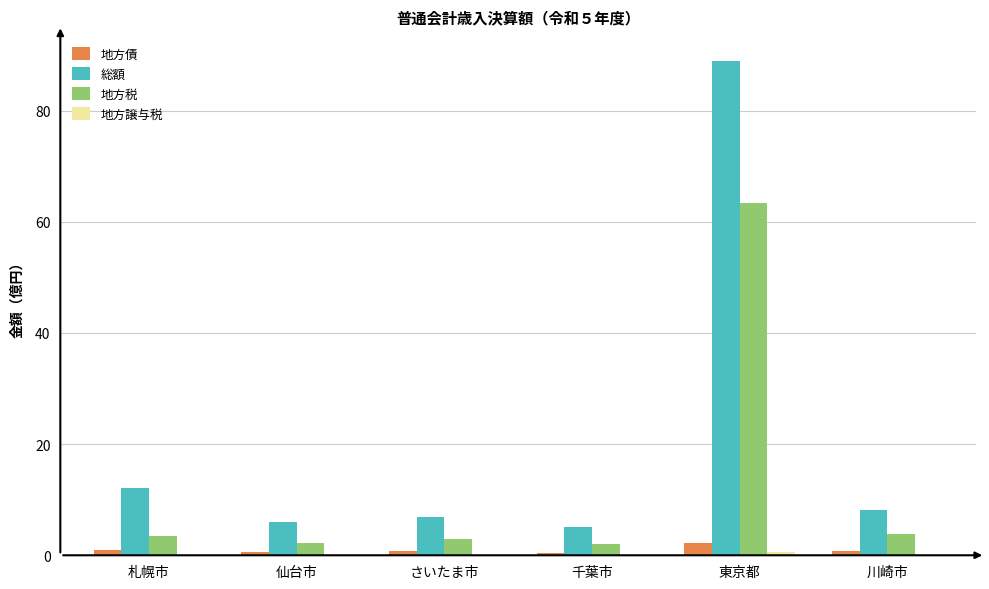

Which series has the largest total across all categories?

総額